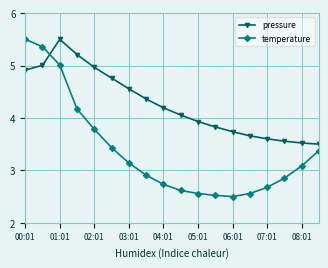

What is the average value of the pressure series?

4.3